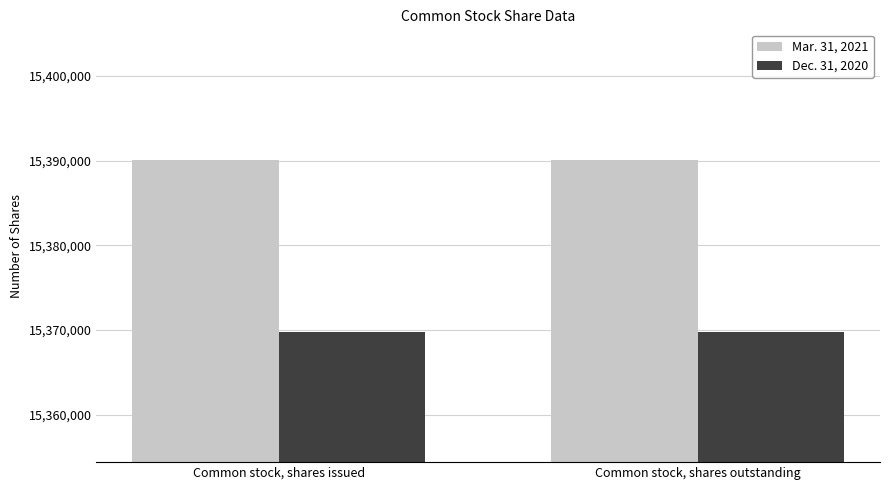

The value of Dec. 31, 2020 at Common stock, shares outstanding is 15369745. True or false?

True